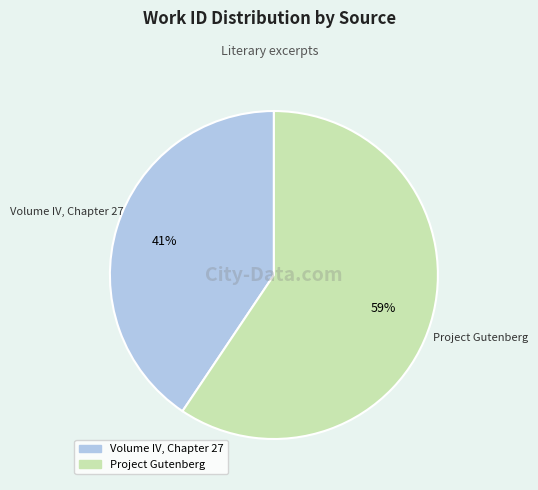

Does Volume IV, Chapter 27 account for over 50% of the chart?

No